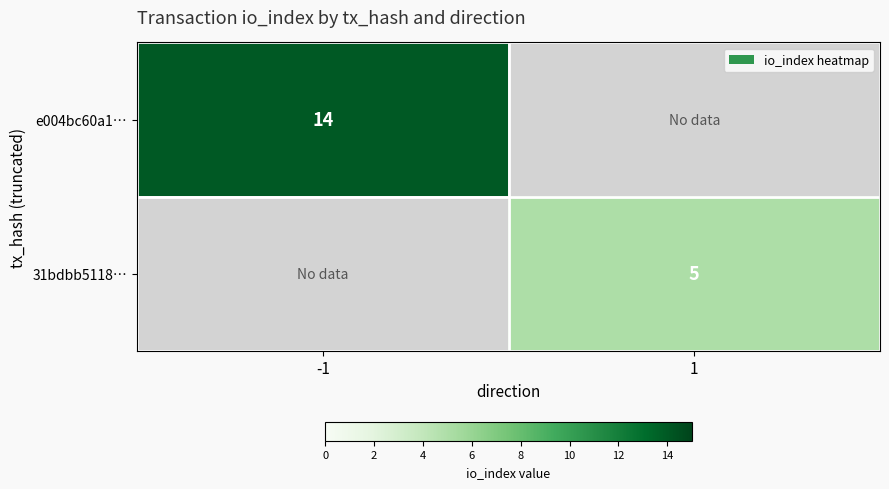

True or false: 31bdbb5118… has a value of 5 at 1.

True